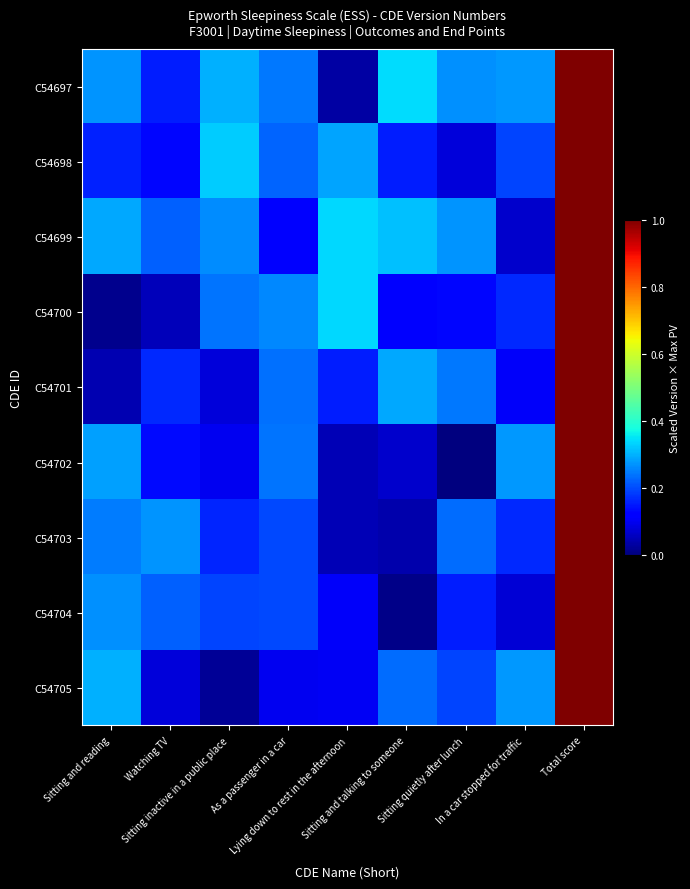

What is the spread (max minus min) of values at Sitting quietly after lunch?

0.3